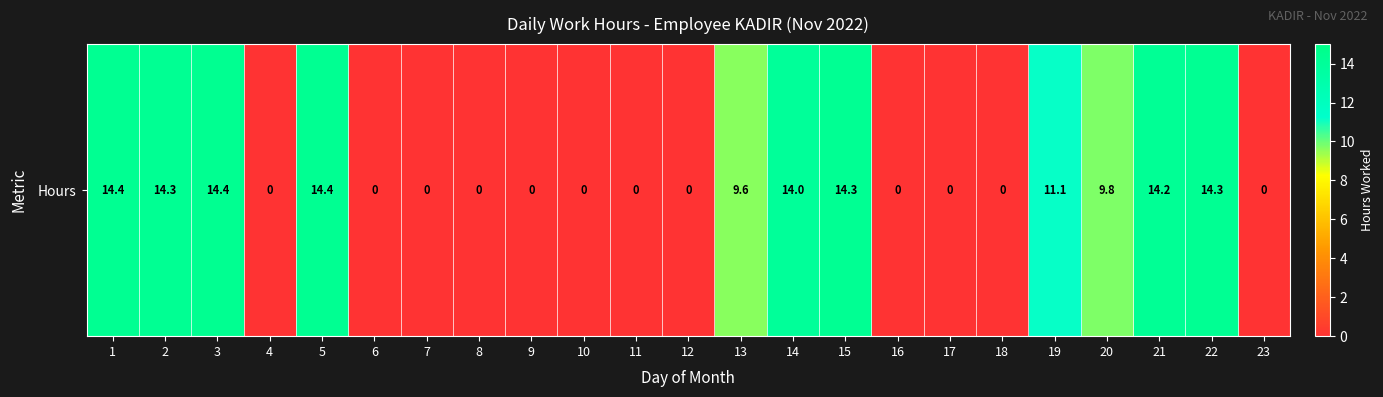

What value does the data have at 22?

14.3